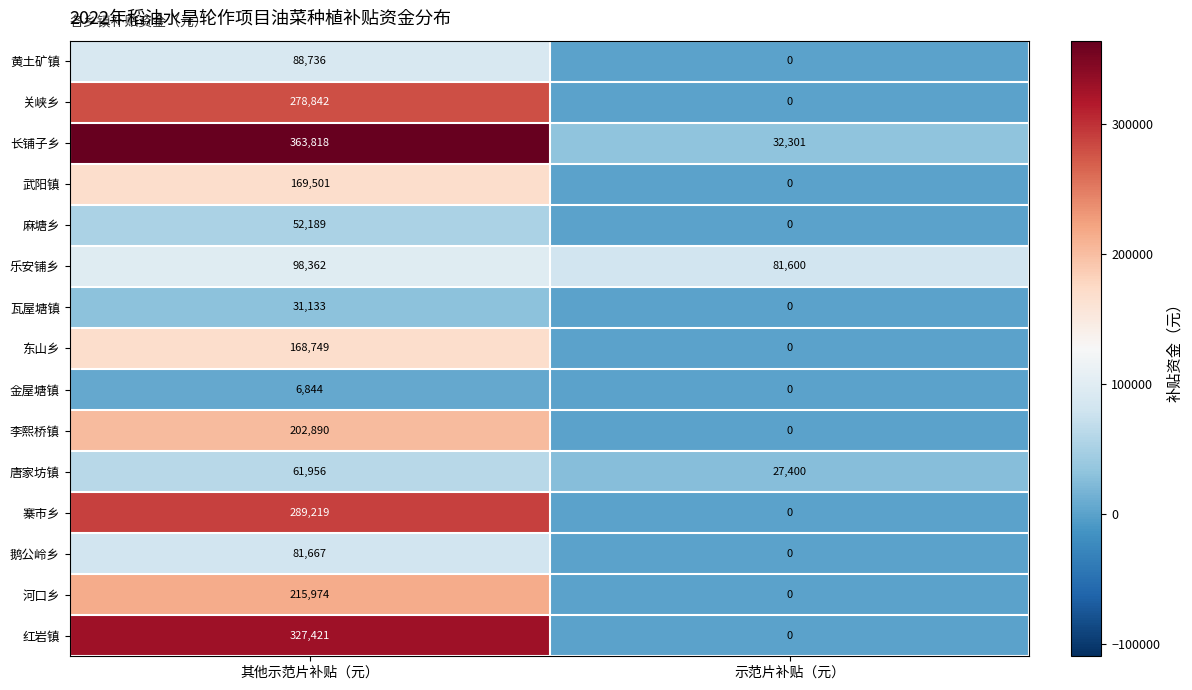

Rank the series by their maximum value, from lowest to highest.

金屋塘镇, 瓦屋塘镇, 麻塘乡, 唐家坊镇, 鹅公岭乡, 黄土矿镇, 乐安铺乡, 东山乡, 武阳镇, 李熙桥镇, 河口乡, 关峡乡, 寨市乡, 红岩镇, 长铺子乡